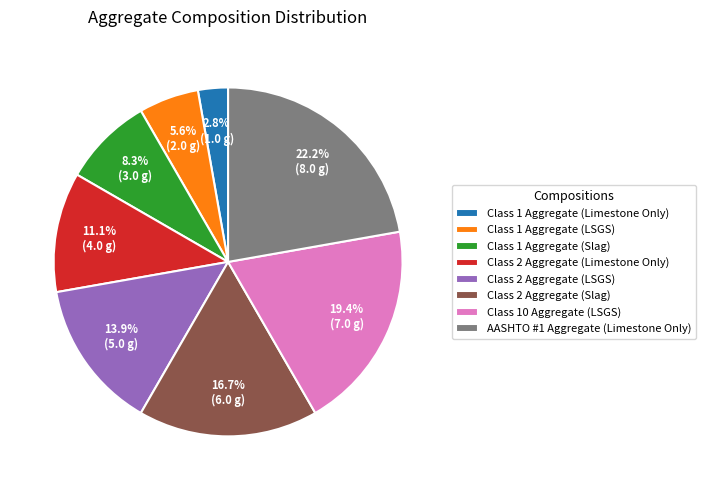

Which category has the biggest portion of the pie?

AASHTO #1 Aggregate (Limestone Only)